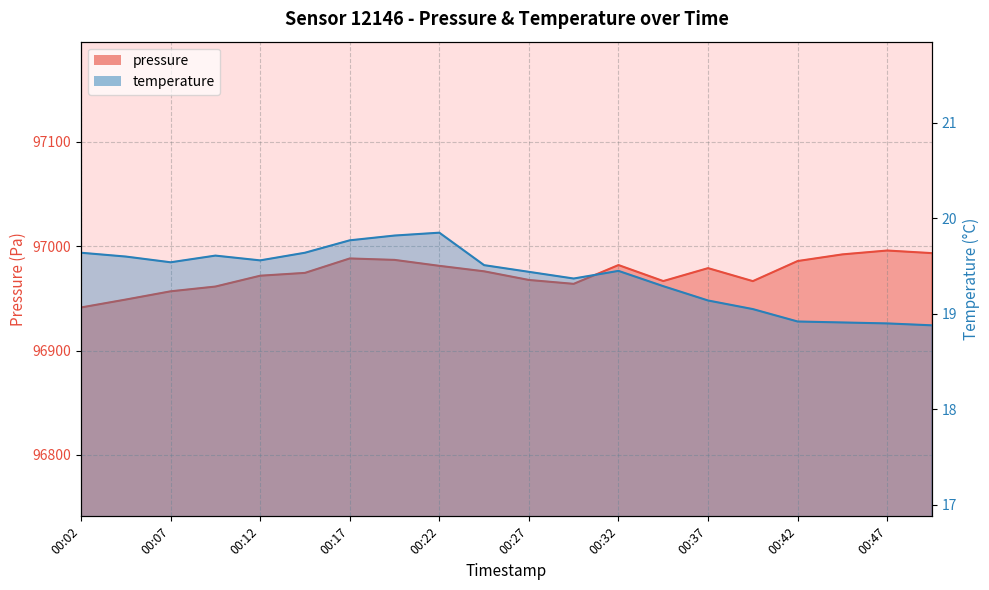

Reading right to left, transcribe all the data shown in this chart.

pressure: 00:49=96993.2	00:47=96995.8	00:44=96992.1	00:42=96985.7	00:39=96966.4	00:37=96978.9	00:34=96966.5	00:32=96981.8	00:29=96963.8	00:27=96967.6	00:24=96975.8	00:22=96981.1	00:19=96986.8	00:17=96988.2	00:14=96974.3	00:12=96971.6	00:09=96961.2	00:07=96956.7	00:04=96948.8	00:02=96941.2
temperature: 00:49=18.9	00:47=18.9	00:44=18.9	00:42=18.9	00:39=19.1	00:37=19.1	00:34=19.3	00:32=19.4	00:29=19.4	00:27=19.4	00:24=19.5	00:22=19.9	00:19=19.8	00:17=19.8	00:14=19.6	00:12=19.6	00:09=19.6	00:07=19.5	00:04=19.6	00:02=19.6